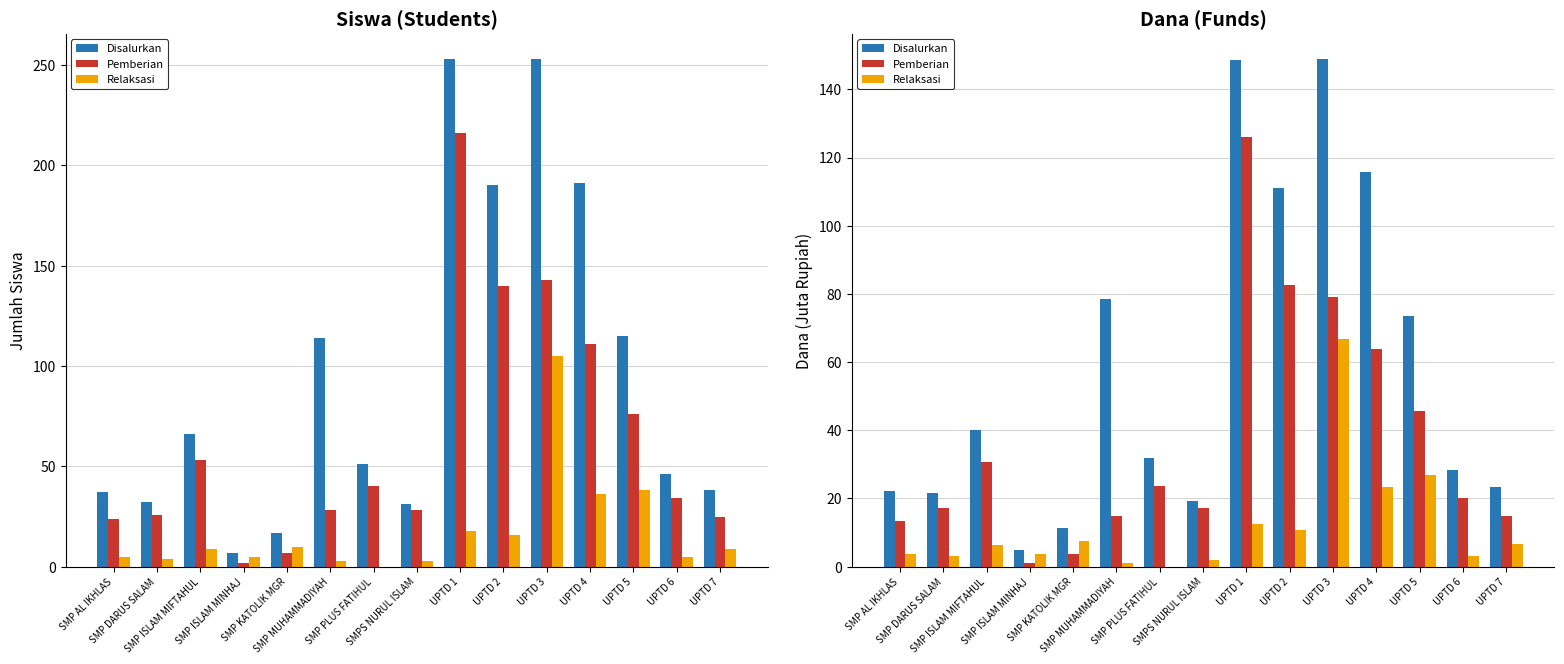

Rank the categories by Relaksasi value from highest to lowest.

UPTD 3, UPTD 5, UPTD 4, UPTD 1, UPTD 2, SMP KATOLIK MGR, UPTD 7, SMP ISLAM MIFTAHUL, SMP AL IKHLAS, SMP ISLAM MINHAJ, SMP DARUS SALAM, UPTD 6, SMPS NURUL ISLAM, SMP MUHAMMADIYAH, SMP PLUS FATIHUL